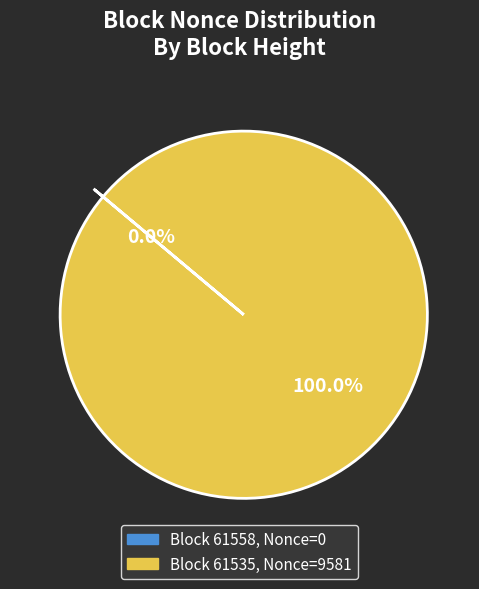

True or false: 61535 accounts for 100% of the total.

True